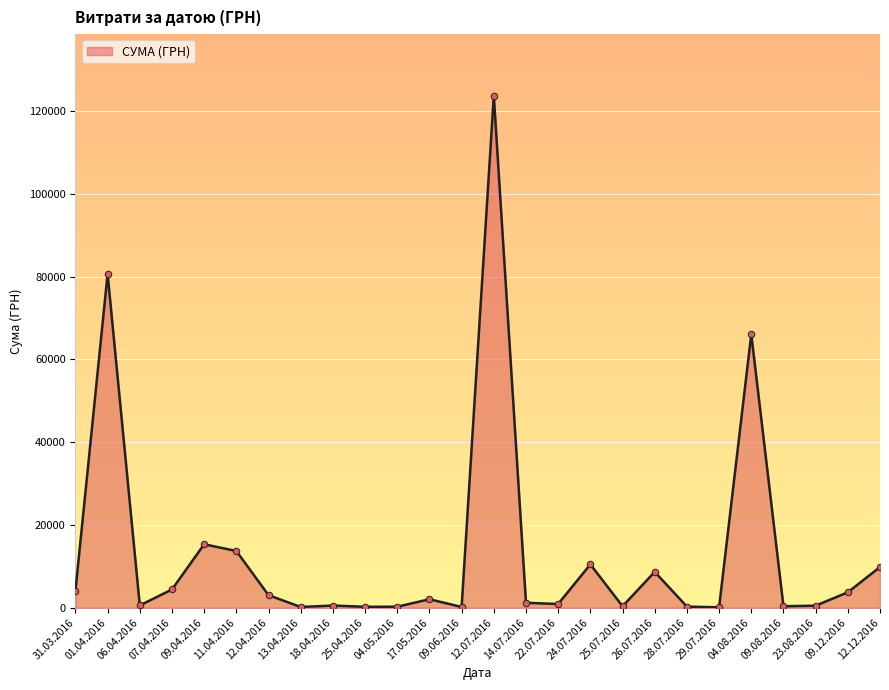

Is it true that the value at 01.04.2016 is 80664.8?

True